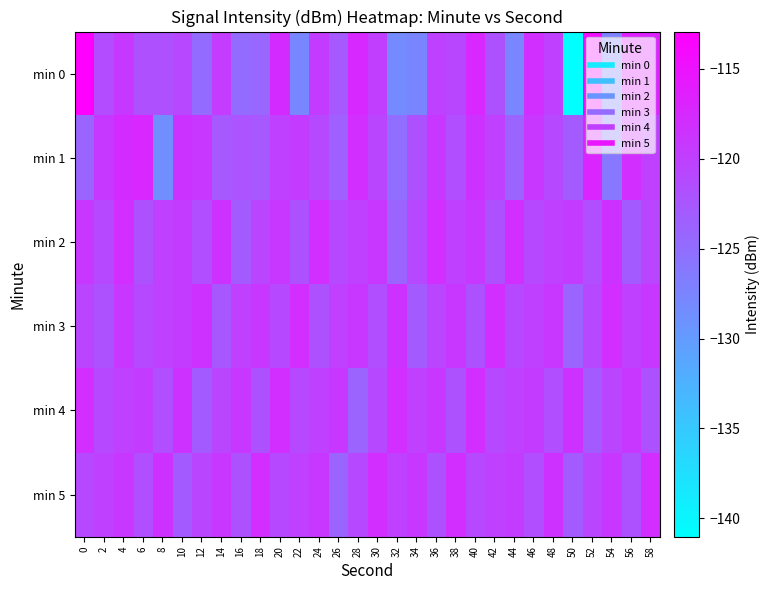

How many series are shown in this chart?

6